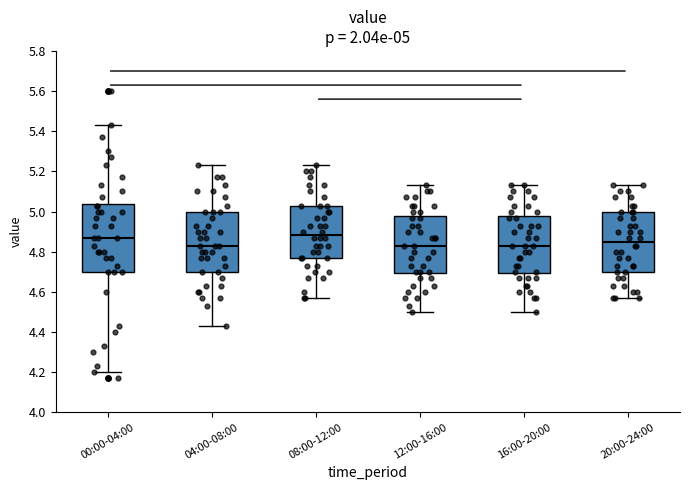

Comparing the boxes themselves (not the whiskers), which one is the tallest?

00:00-04:00